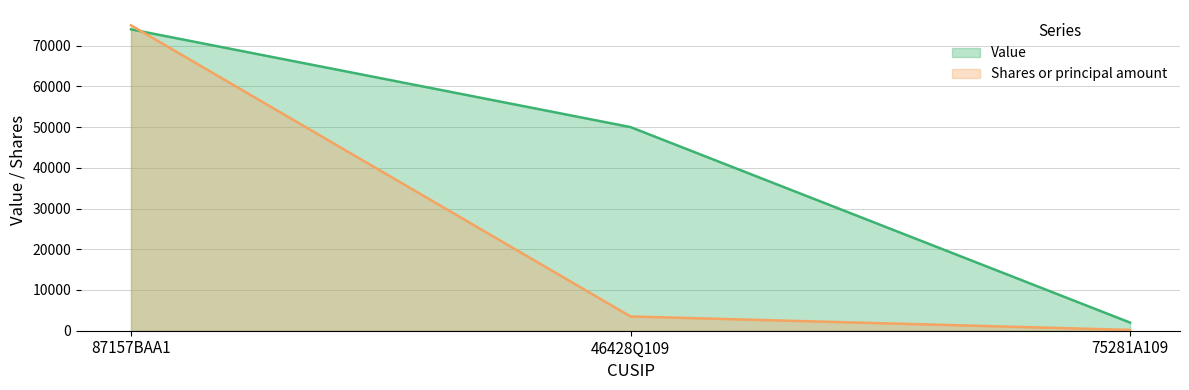

What is the sum of the Shares or principal amount values at 87157BAA1 and 75281A109?

75200